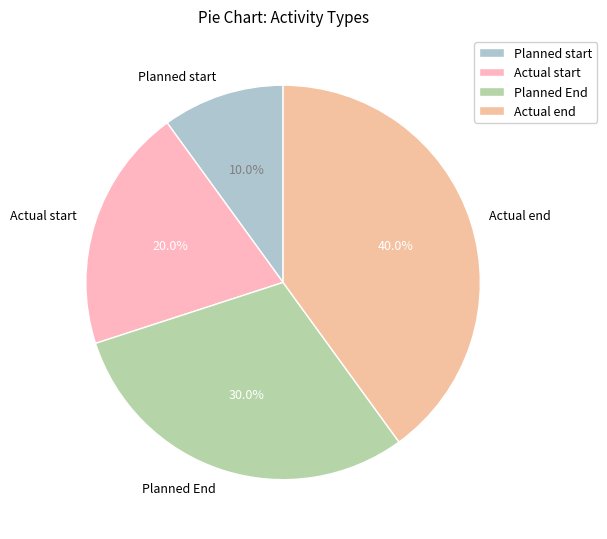

Does any single category account for the majority?

No